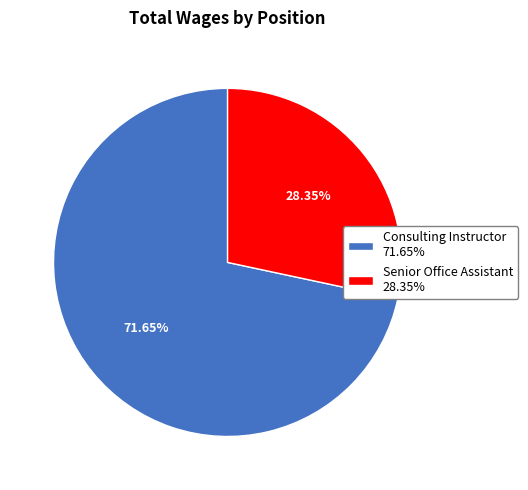

What is the majority slice?

Consulting Instructor